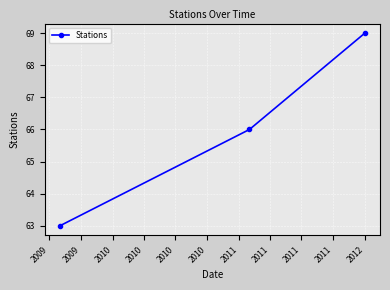

How many values are between 63 and 69?

3